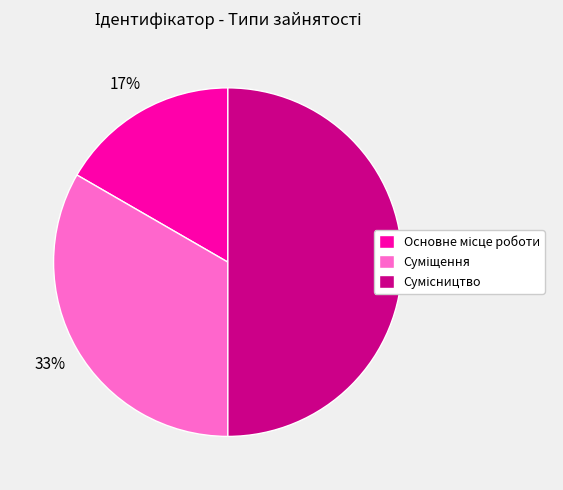

To the nearest percent, what is the average slice percentage?

33%